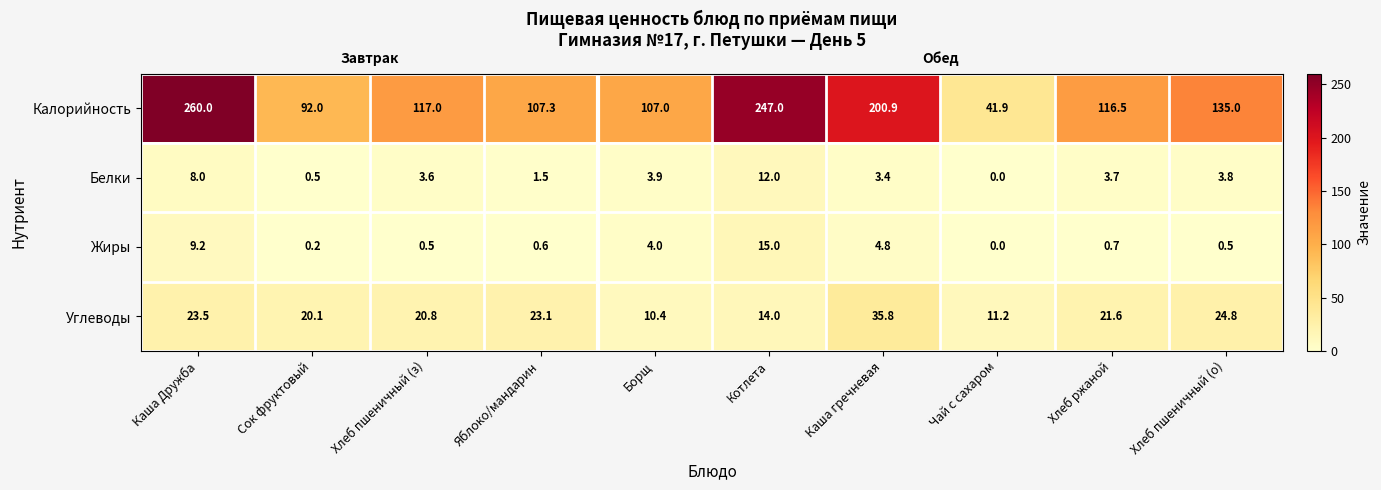

Is the value of Белки at Хлеб ржаной greater than the value of Калорийность at Чай с сахаром?

No